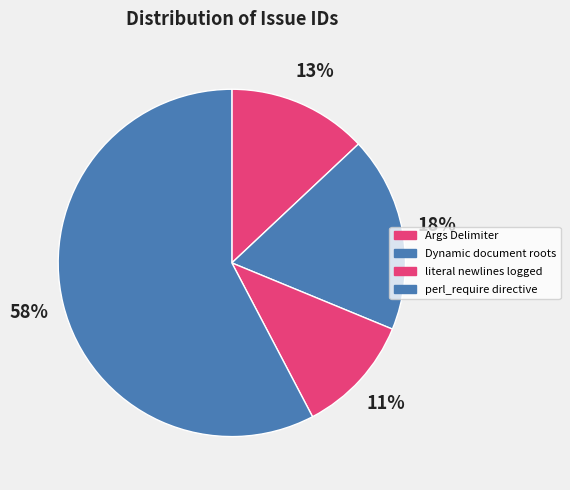

Which category accounts for the majority?

perl_require directive